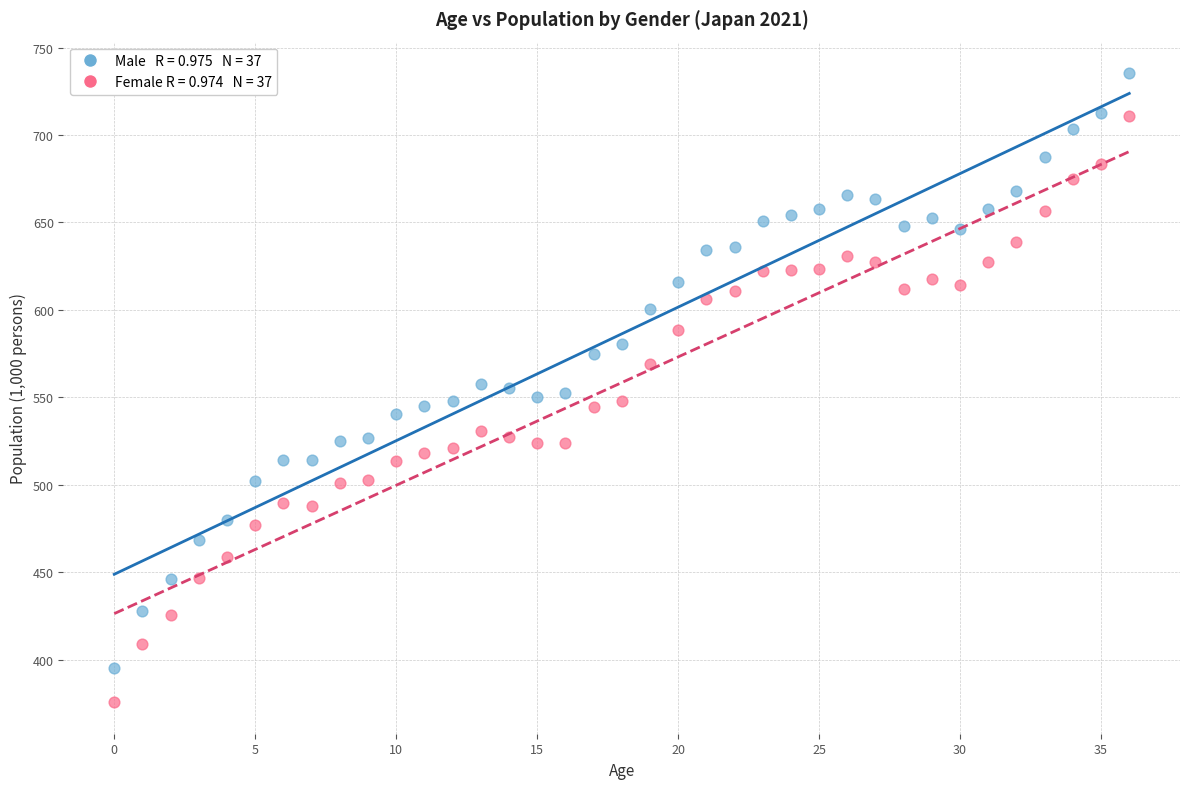

Across all data points, what is the range of Y values (max minus min)?

359.9